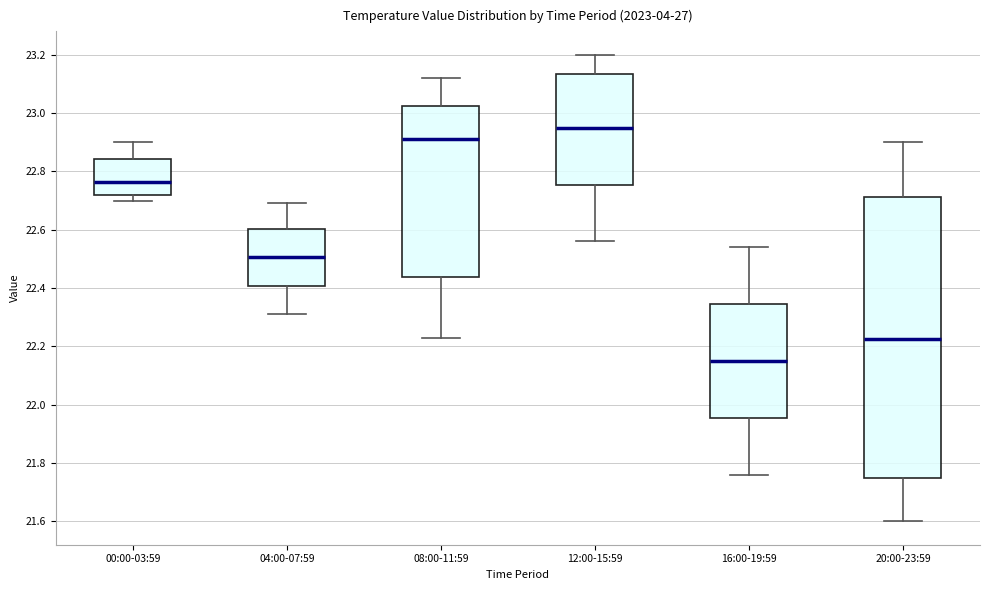

Reading left to right, transcribe this box plot: for each box, give where its median line is, the range the box spans, and where its two whiskers end, as read against the y-axis. The values are not printed on the chart, so give them approximately, as read against the axis.

00:00-03:59: median 22.76, box 22.72 to 22.84, whiskers 22.70 to 22.90
04:00-07:59: median 22.50, box 22.40 to 22.60, whiskers 22.32 to 22.70
08:00-11:59: median 22.92, box 22.44 to 23.02, whiskers 22.24 to 23.12
12:00-15:59: median 22.96, box 22.76 to 23.14, whiskers 22.56 to 23.20
16:00-19:59: median 22.16, box 21.96 to 22.34, whiskers 21.76 to 22.54
20:00-23:59: median 22.22, box 21.74 to 22.72, whiskers 21.60 to 22.90